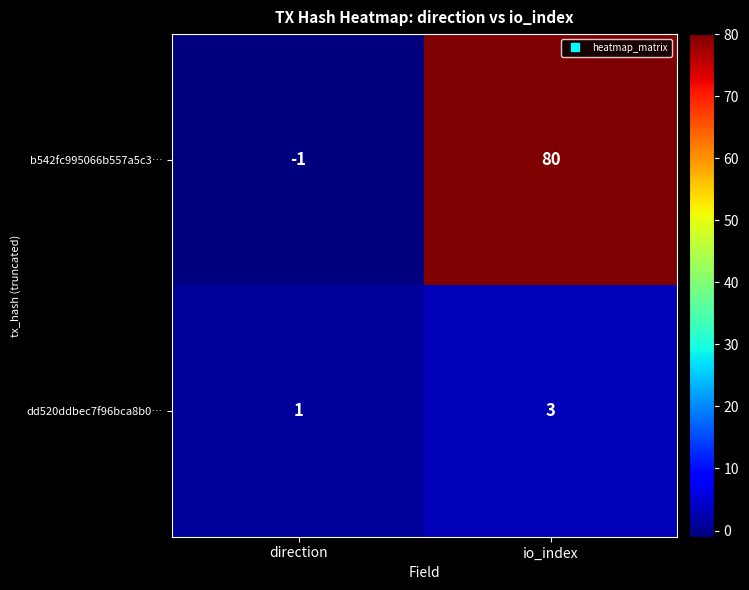

The dd520ddbec7f96bca8b0… series shows 2 at io_index. True or false?

False